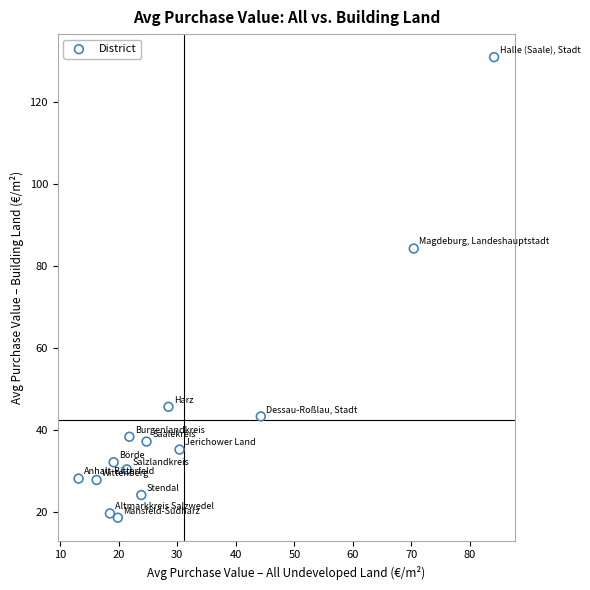

What Y value in the scatter plot is closest to 74?

84.4